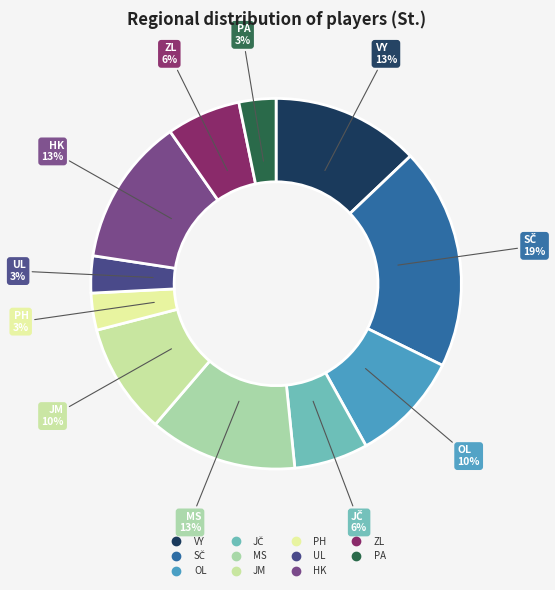

How many slices are in this pie chart?

11